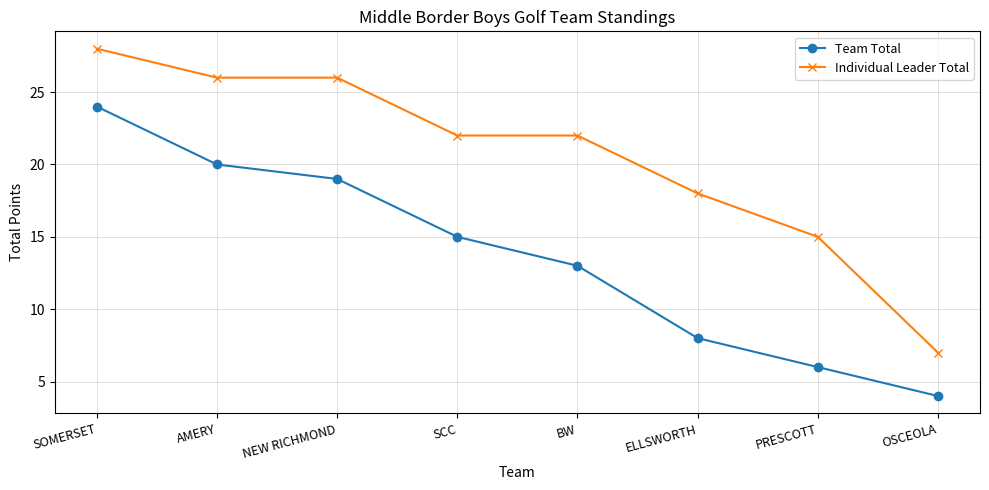

What is the difference between the second highest and minimum values in the Team Total series?

16